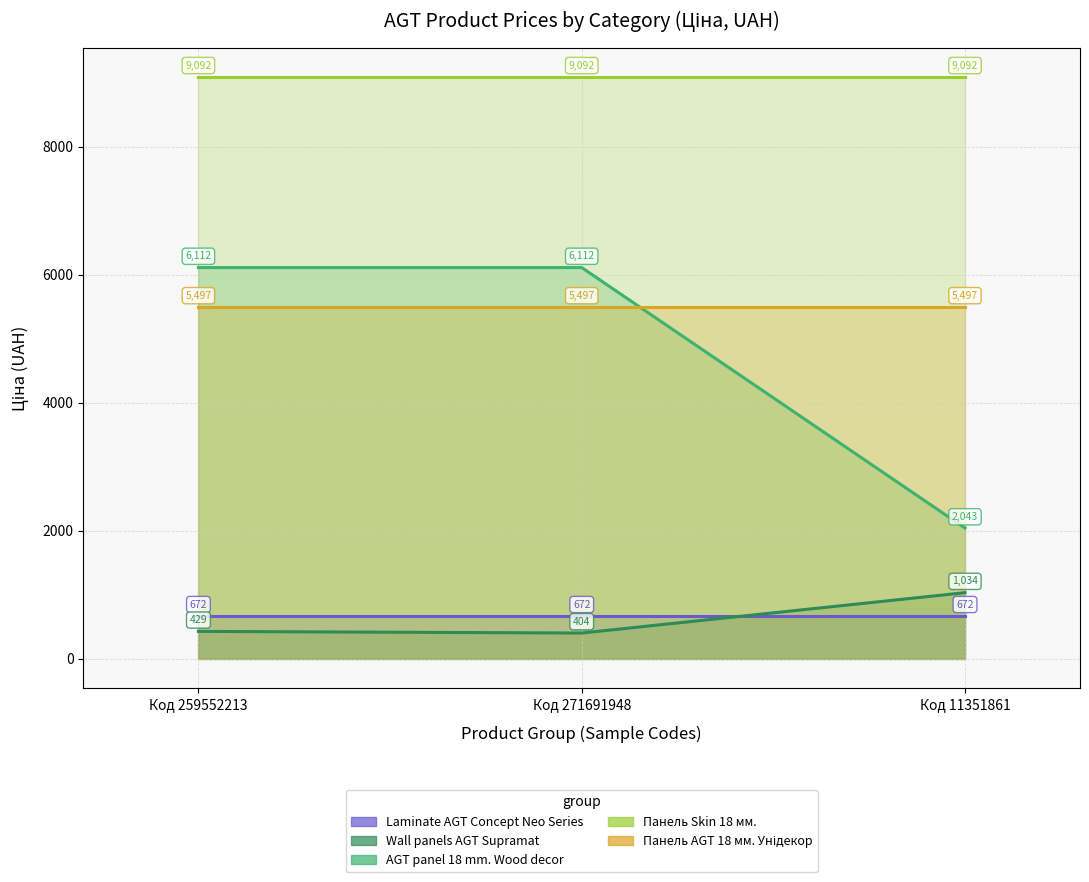

How many distinct data groups are displayed?

5